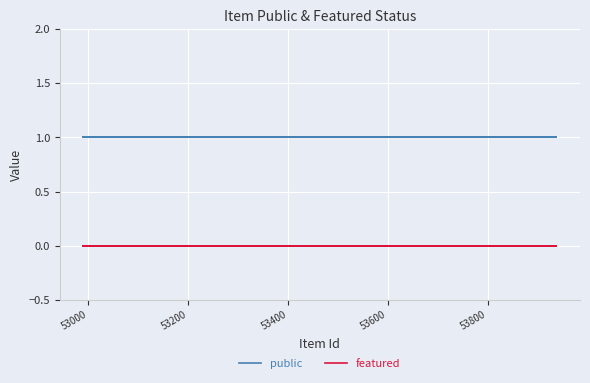

True or false: public and featured intersect in this chart.

False